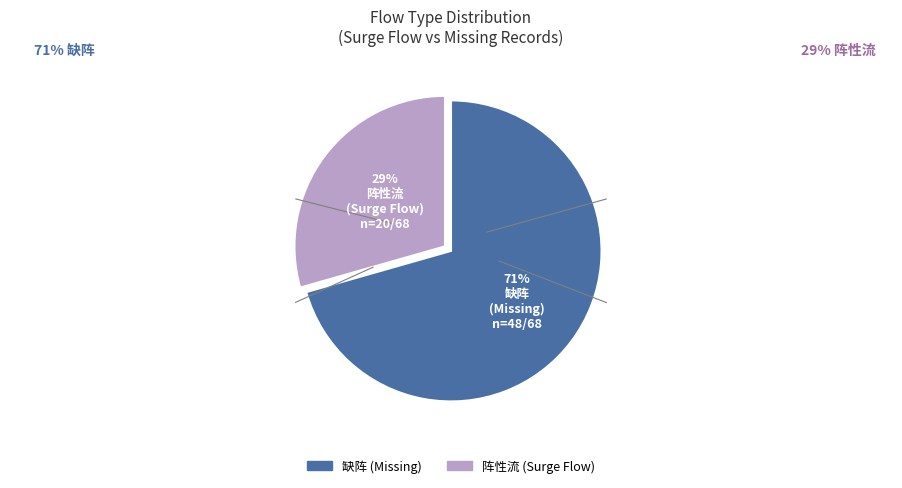

What percentage is the 阵性流 slice, to the nearest percent?

29%